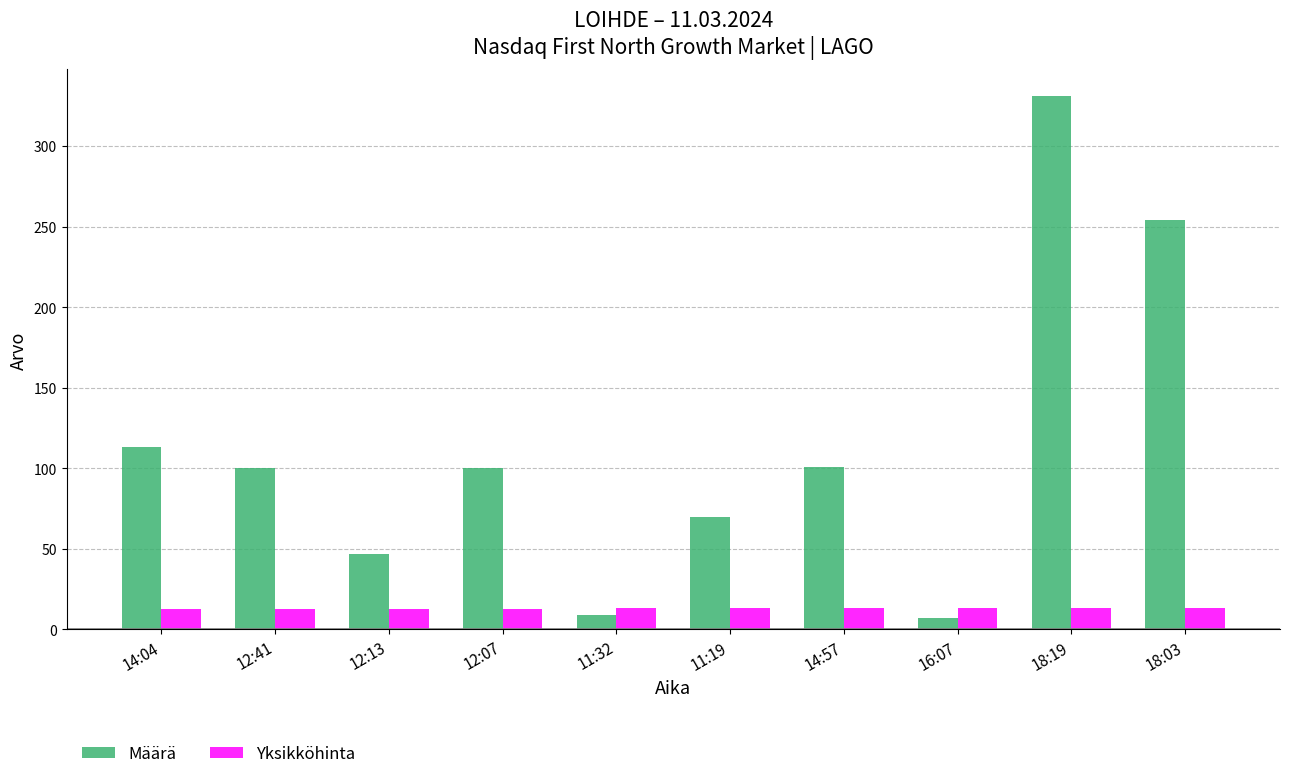

At which label is Määrä closest to 169?

14:04